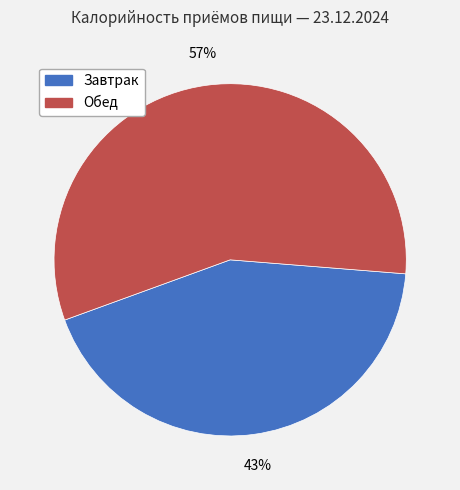

Which category has the biggest portion of the pie?

Обед